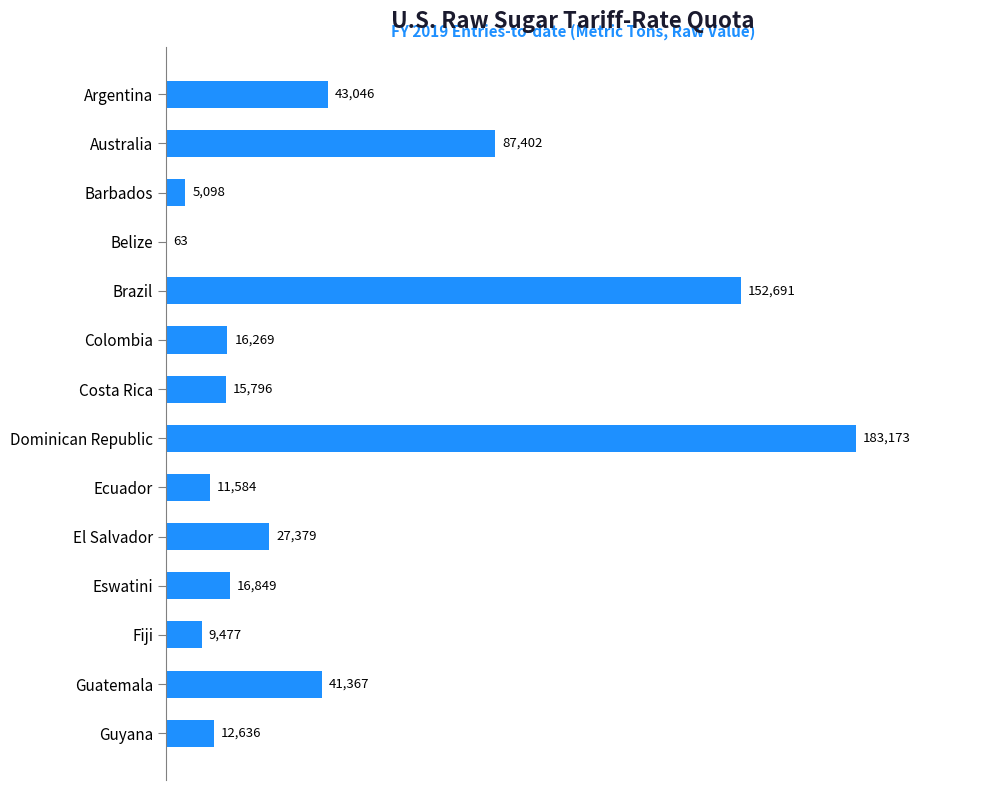

At which label is the value closest to 91618?

Australia